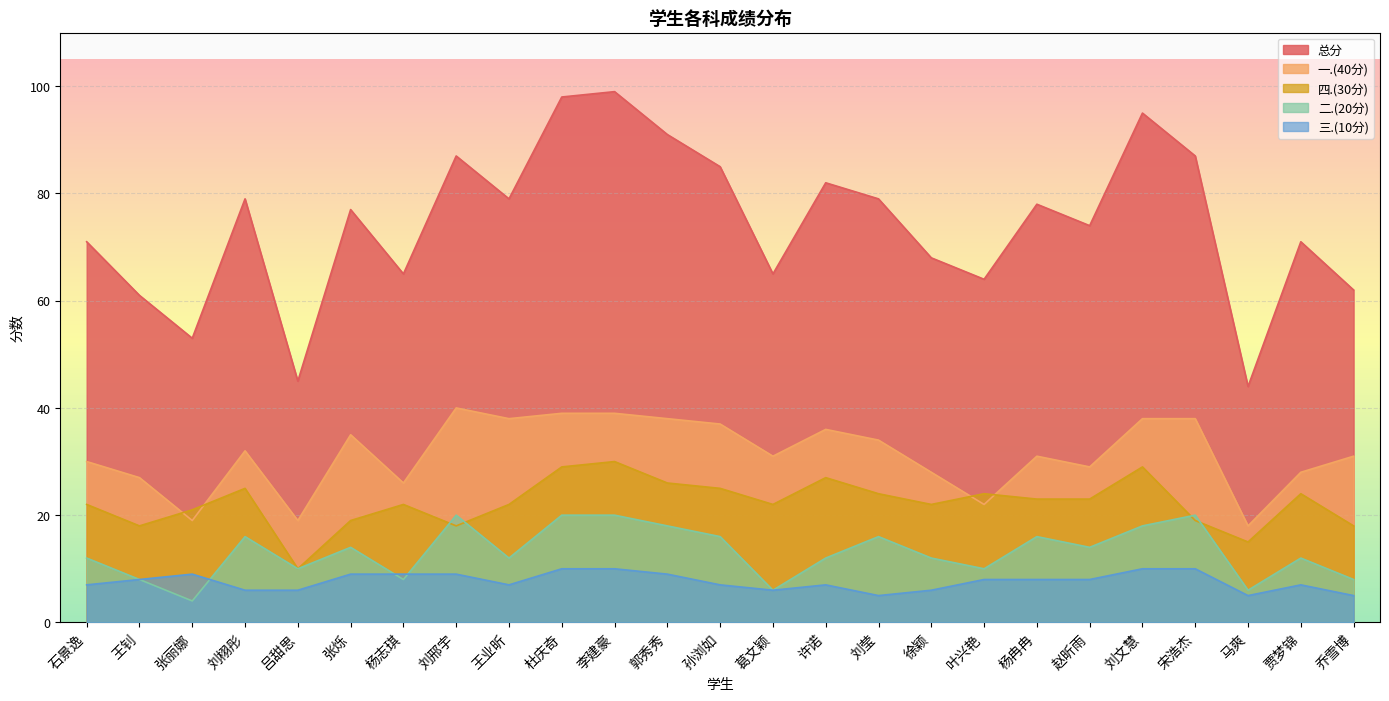

What is the difference between the maximum and minimum values in the 总分 series?

55